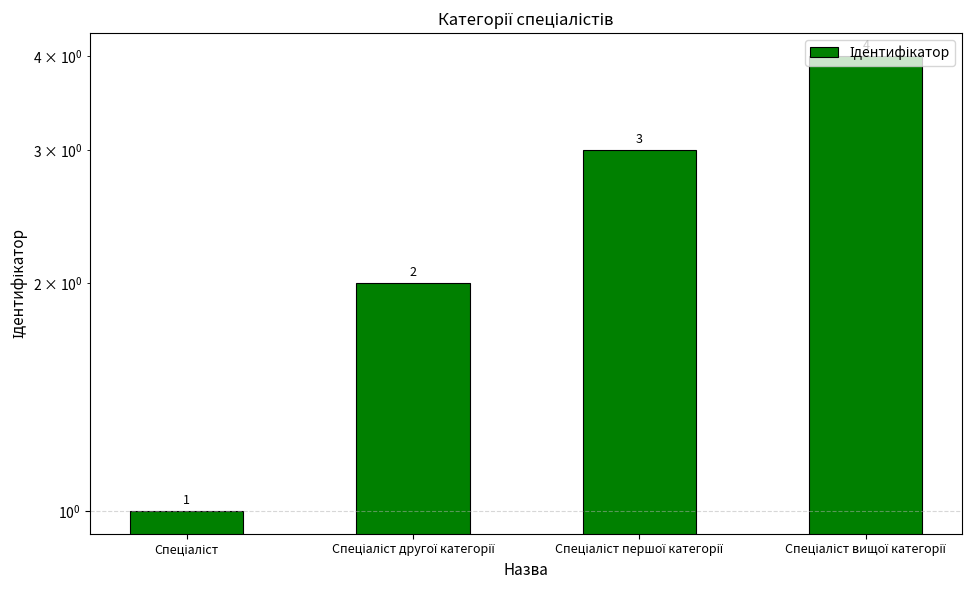

At which category does the chart reach its peak across all series?

Спеціаліст вищої категорії